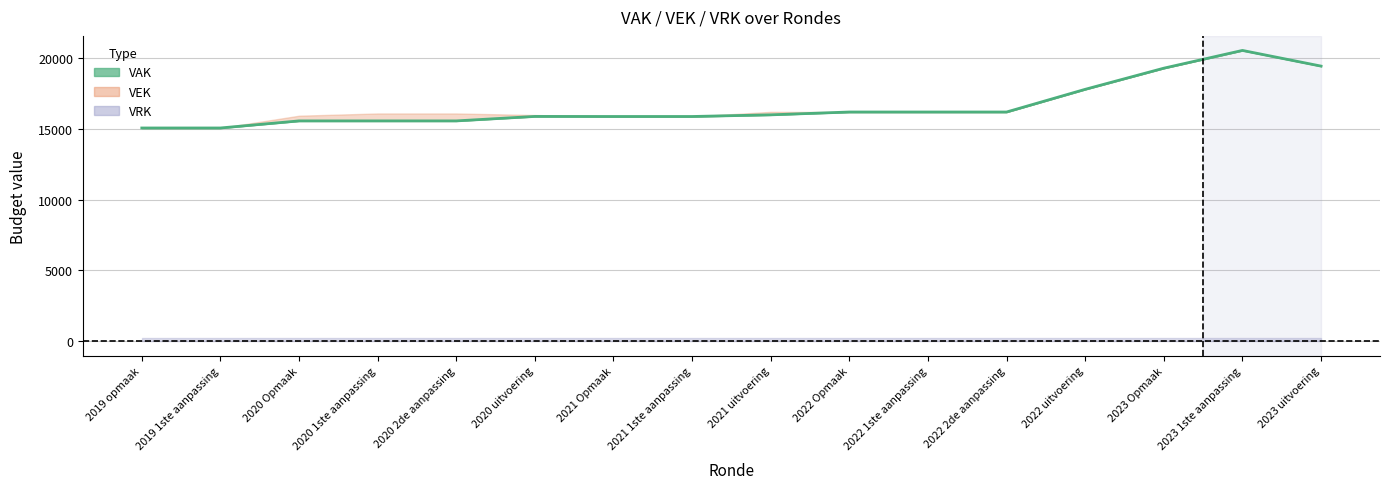

Reading left to right, what are all the values shown in this chart?

15055	15055	15555	15555	15555	15871	15866	15866	15983	16183	16183	16183	17785	19278	20532	19425